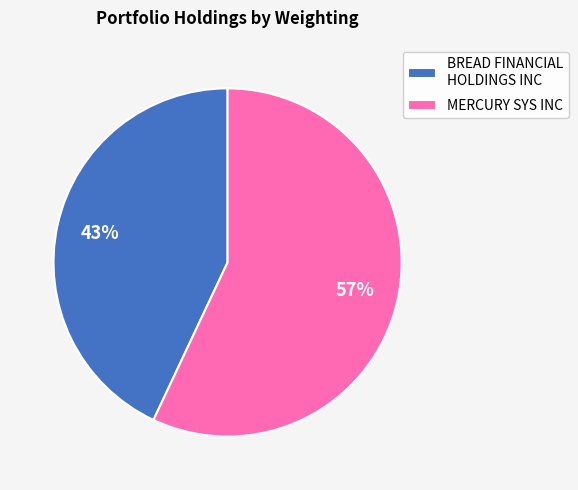

Which category has the smallest portion of the pie?

BREAD FINANCIAL HOLDINGS INC